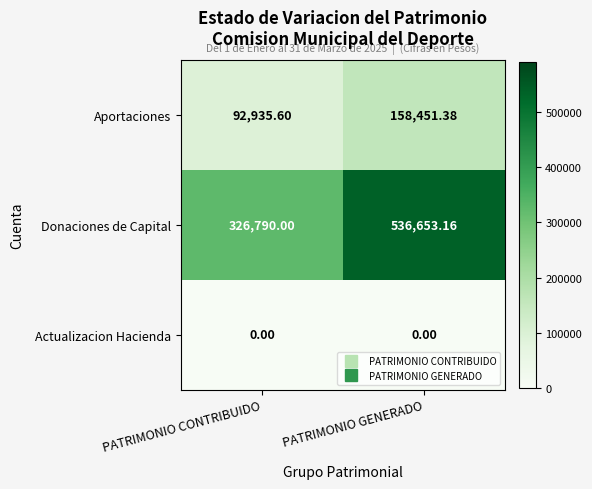

Between PATRIMONIO CONTRIBUIDO and PATRIMONIO GENERADO, which series saw the biggest shift?

Donaciones de Capital